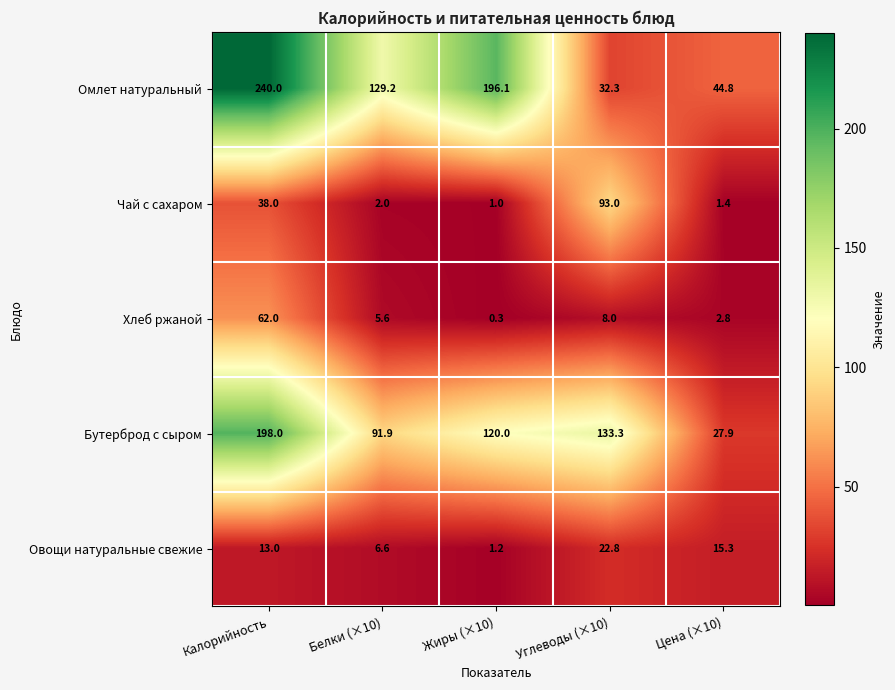

Reading right to left, transcribe all the data shown in this chart.

Омлет натуральный: Цена (×10)=44.8	Углеводы (×10)=32.3	Жиры (×10)=196.1	Белки (×10)=129.2	Калорийность=240.0
Чай с сахаром: Цена (×10)=1.4	Углеводы (×10)=93.0	Жиры (×10)=1.0	Белки (×10)=2.0	Калорийность=38.0
Хлеб ржаной: Цена (×10)=2.8	Углеводы (×10)=8.0	Жиры (×10)=0.3	Белки (×10)=5.6	Калорийность=62.0
Бутерброд с сыром: Цена (×10)=27.9	Углеводы (×10)=133.3	Жиры (×10)=120.0	Белки (×10)=91.9	Калорийность=198.0
Овощи натуральные свежие: Цена (×10)=15.3	Углеводы (×10)=22.8	Жиры (×10)=1.2	Белки (×10)=6.6	Калорийность=13.0